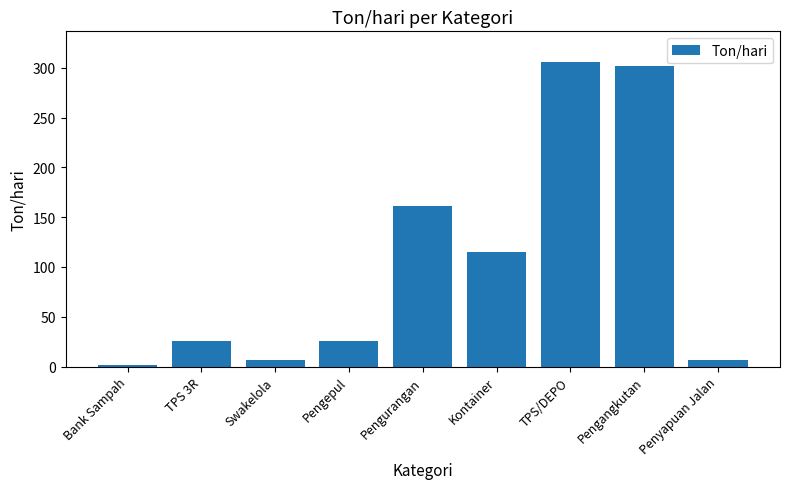

The value at TPS 3R is 25.2. True or false?

True